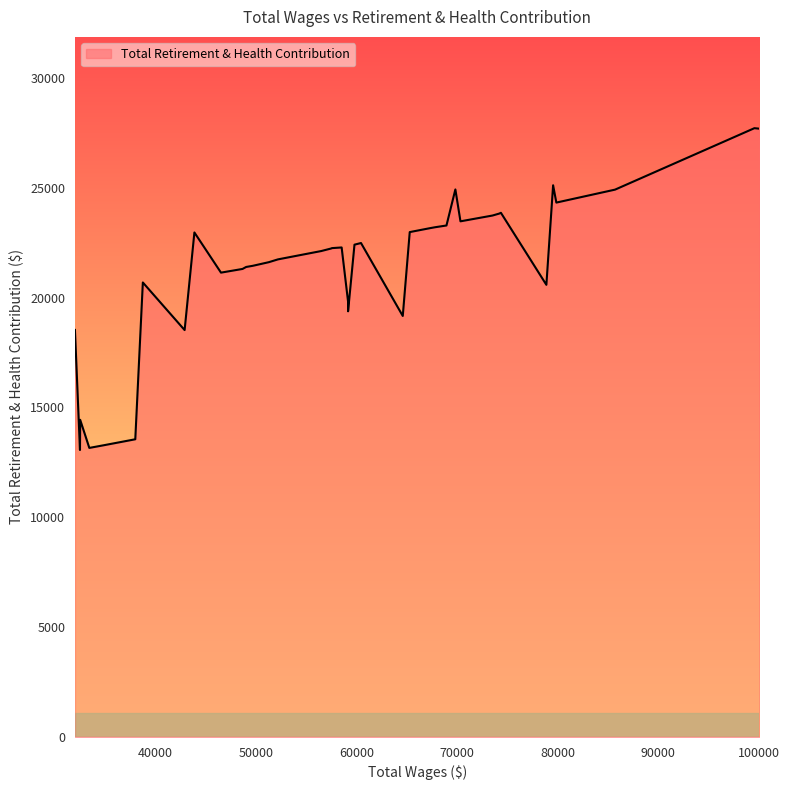

What is the difference between the maximum and minimum values?

14651